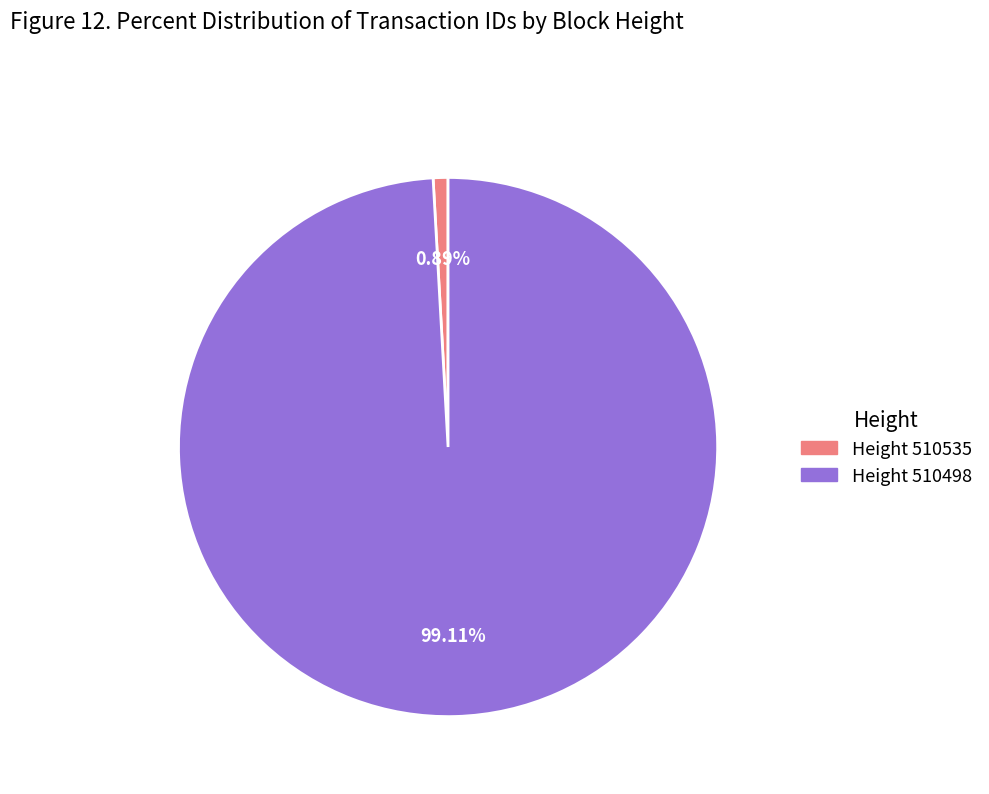

What is the ratio of the value at Height 510498 to the value at Height 510535?

111.8